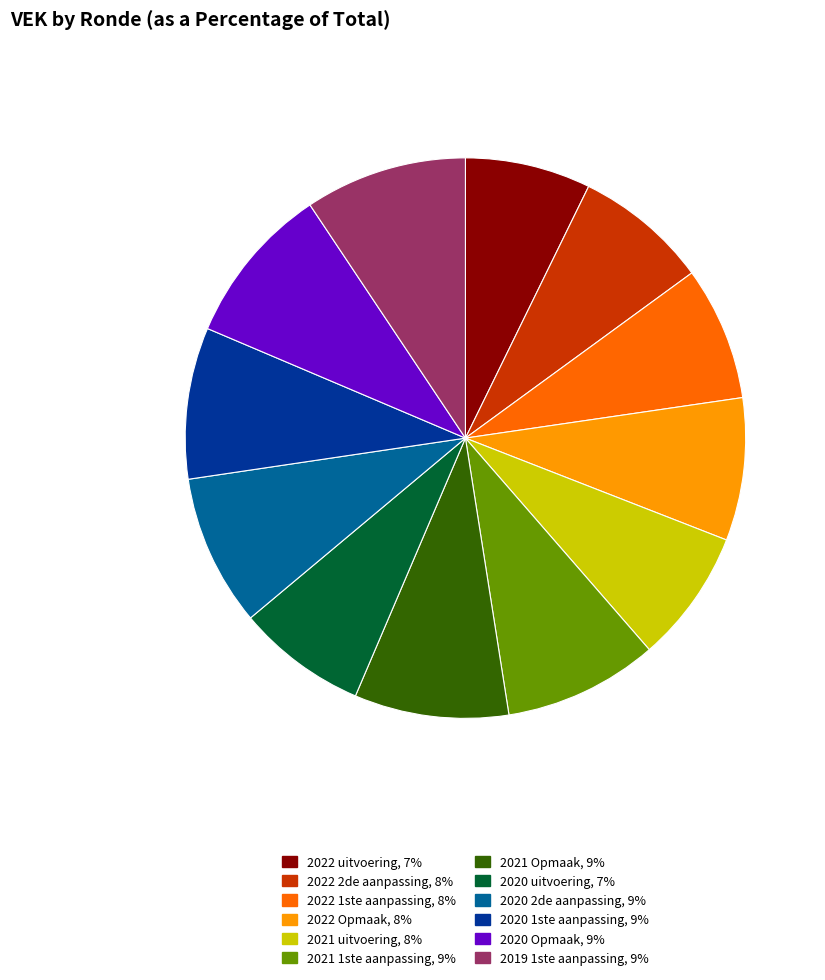

How many slices are in this pie chart?

12